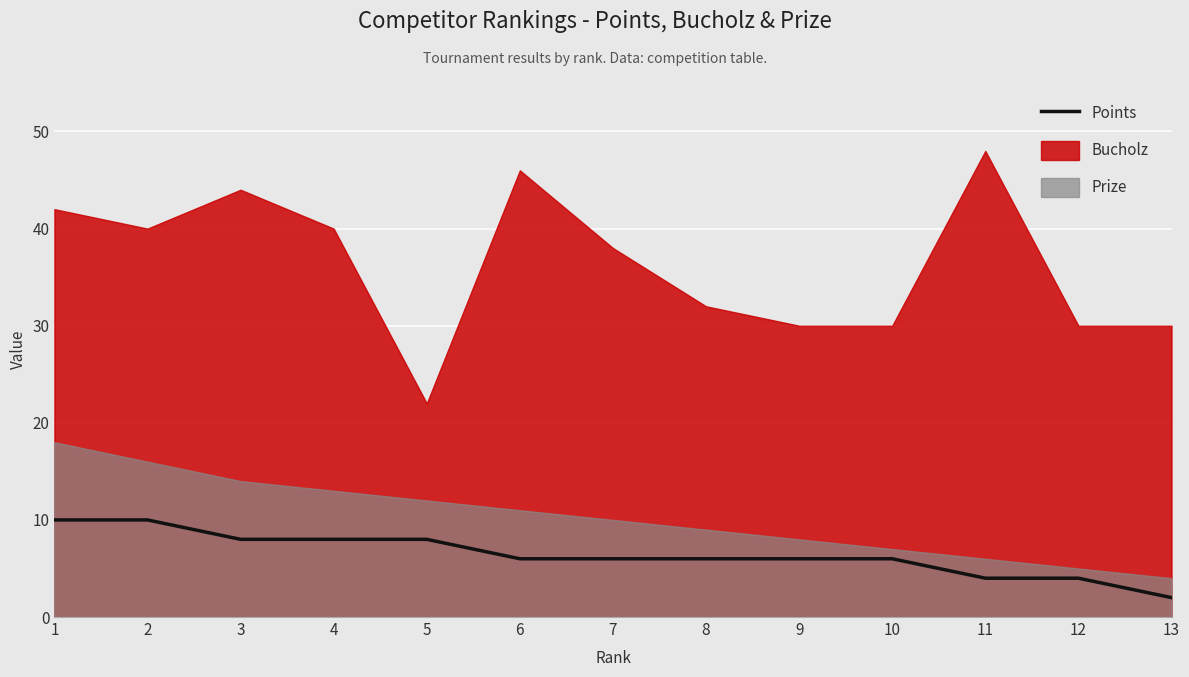

Reading left to right, list all the values displayed in this chart.

10	10	8	8	8	6	6	6	6	6	4	4	2